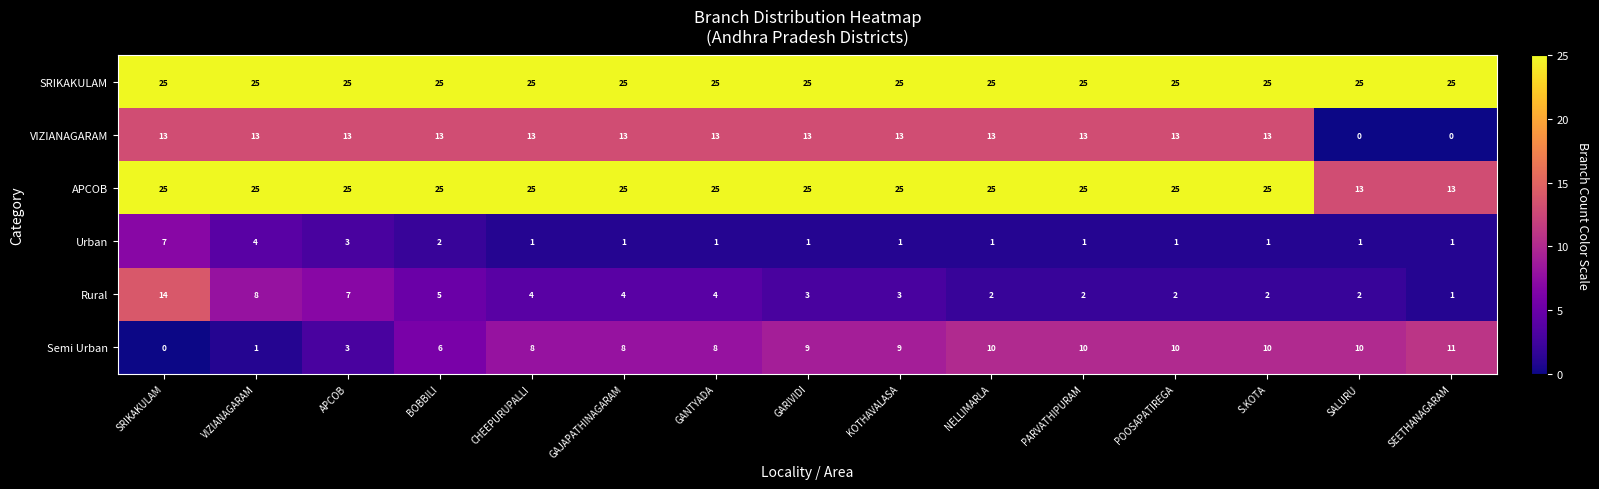

What is the difference between the second highest and second lowest values in the Urban series?

3